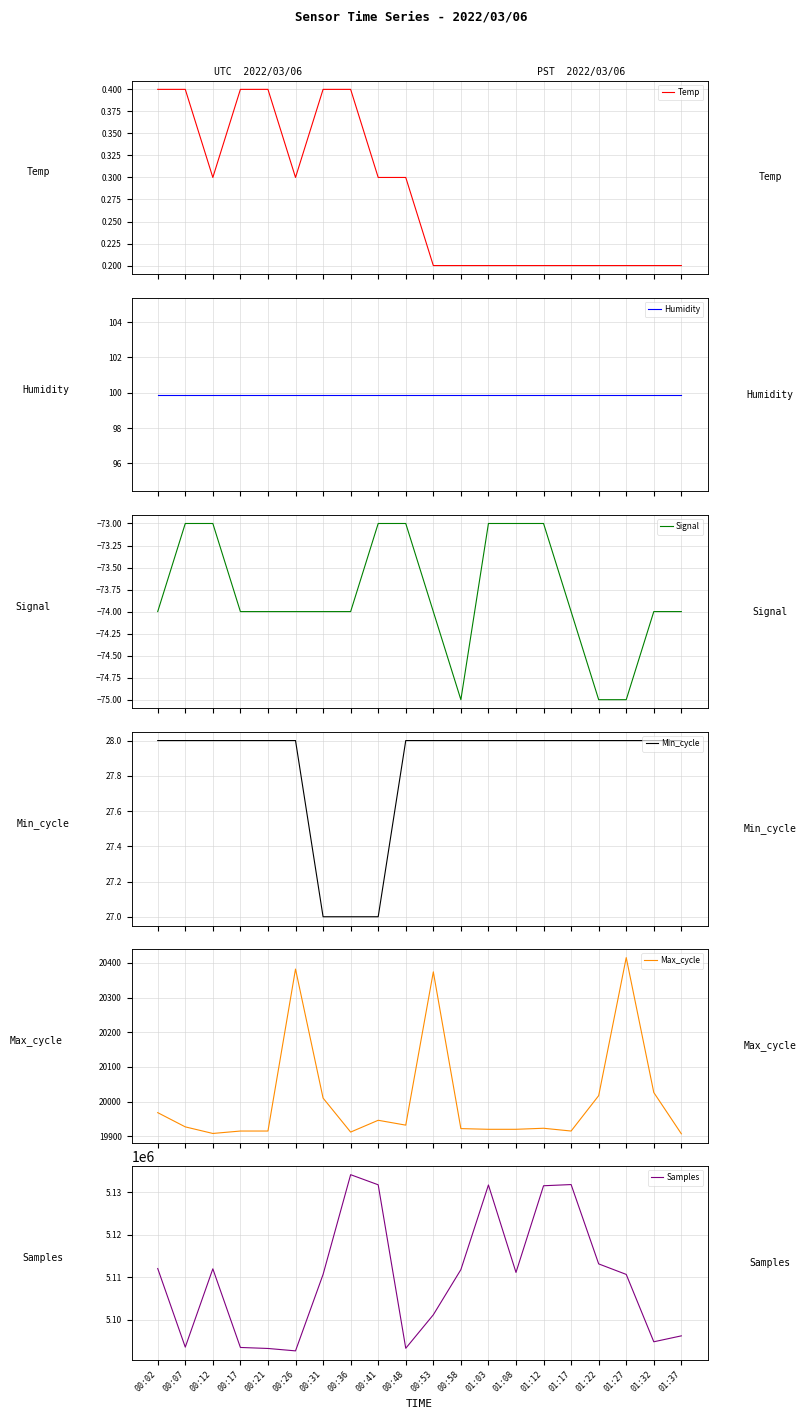

In Temp, how many points are lower than both neighbors (excluding endpoints)?

2